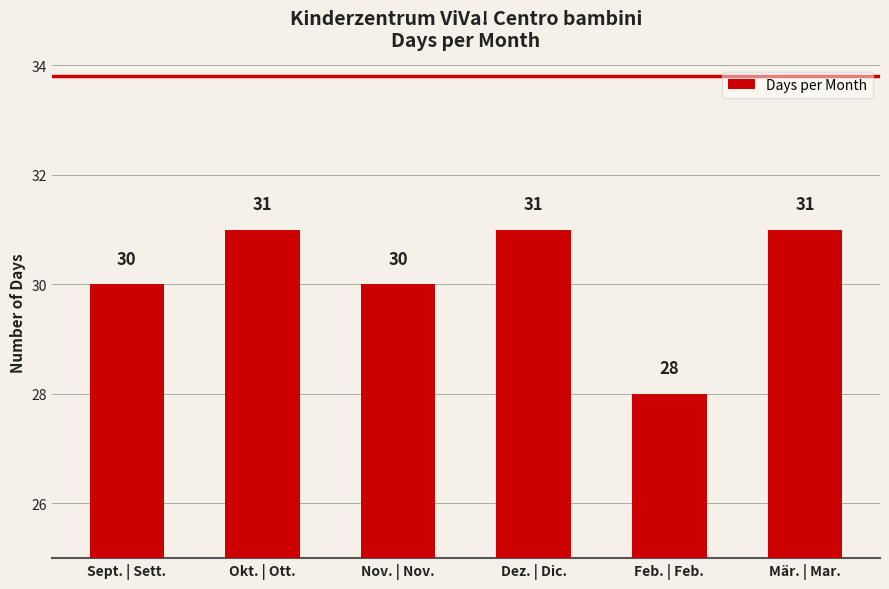

Reading left to right, what are all the values shown in this chart?

Sept. | Sett.=30	Okt. | Ott.=31	Nov. | Nov.=30	Dez. | Dic.=31	Feb. | Feb.=28	Mär. | Mar.=31